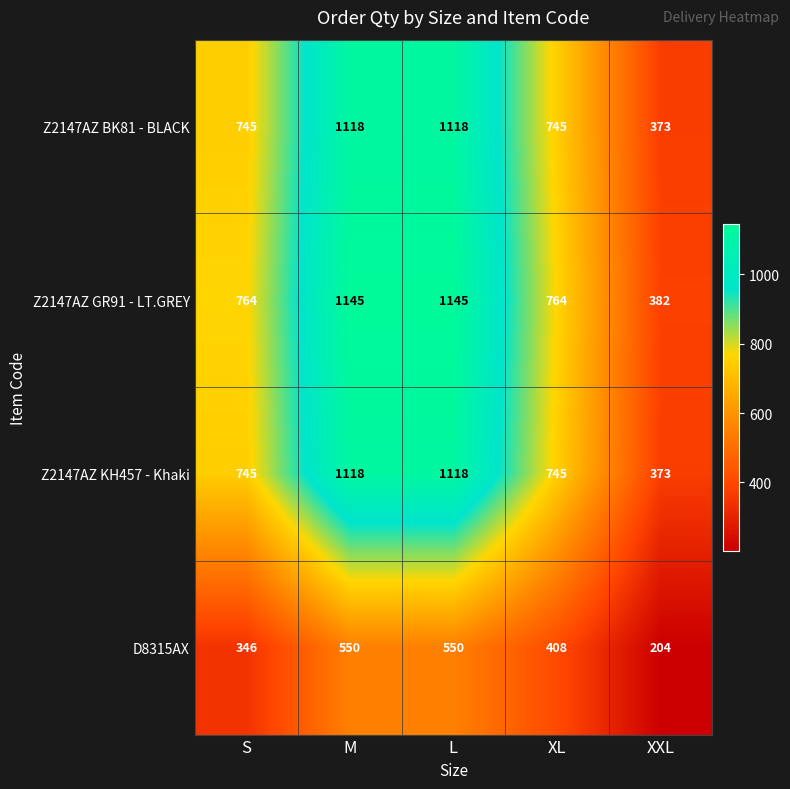

What is the sum of all Z2147AZ GR91 - LT.GREY values?

4200